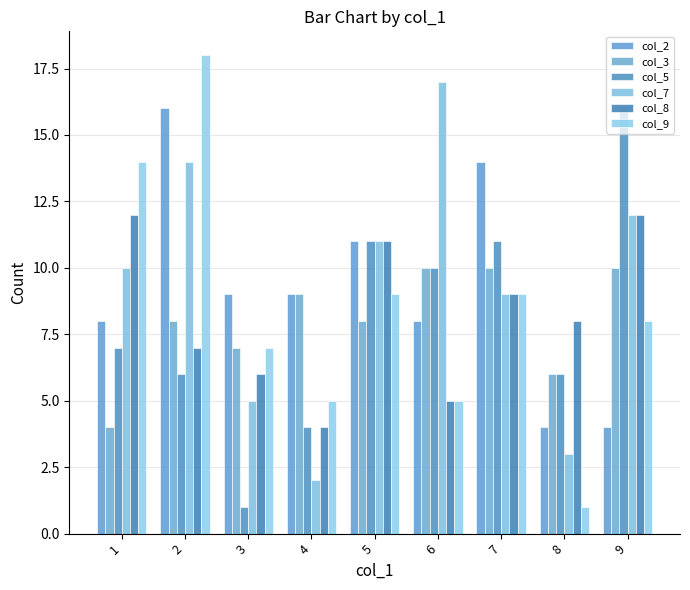

Reading left to right, list all the values displayed in this chart.

col_2: 8	16	9	9	11	8	14	4	4
col_3: 4	8	7	9	8	10	10	6	10
col_5: 7	6	1	4	11	10	11	6	16
col_7: 10	14	5	2	11	17	9	3	12
col_8: 12	7	6	4	11	5	9	8	12
col_9: 14	18	7	5	9	5	9	1	8